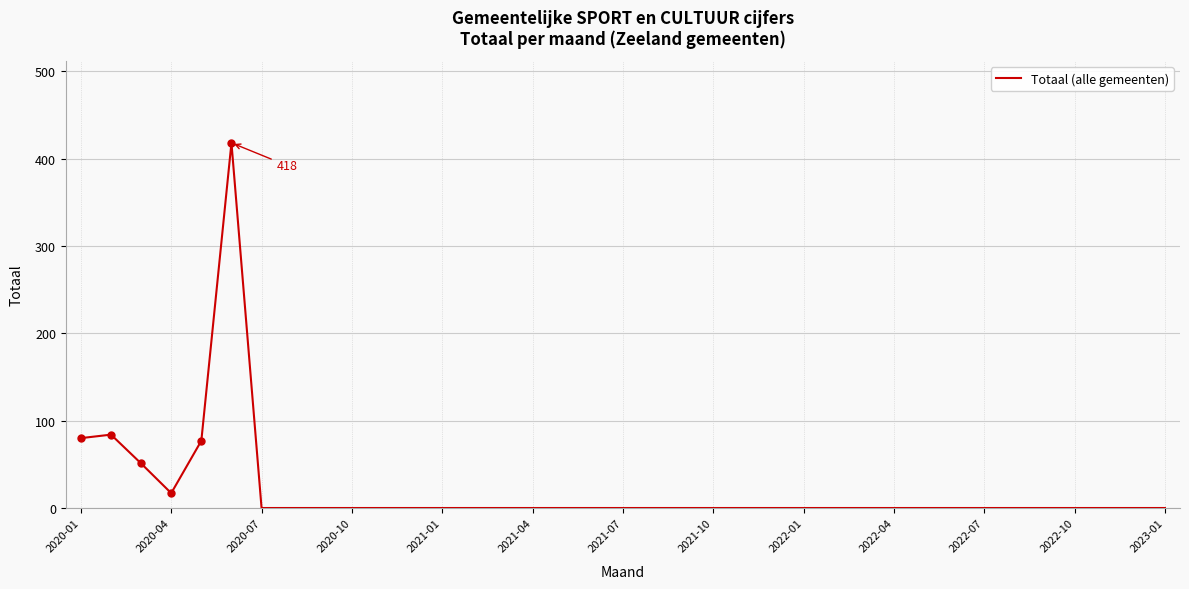

What is the difference between the maximum and minimum values?

418